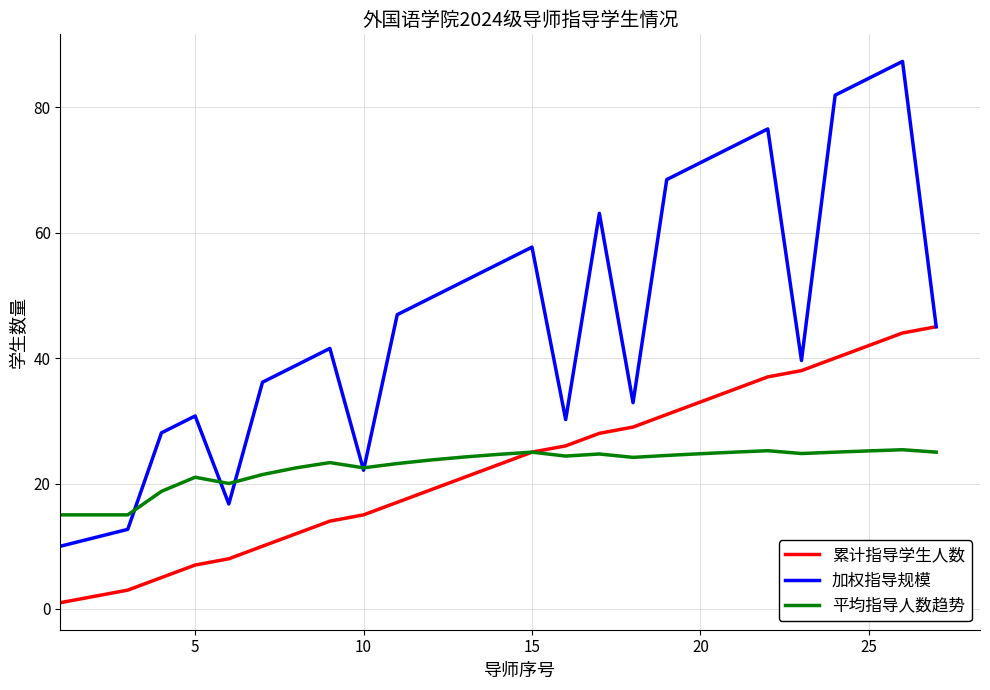

What is the highest value of the 平均指导人数趋势 series?

25.4